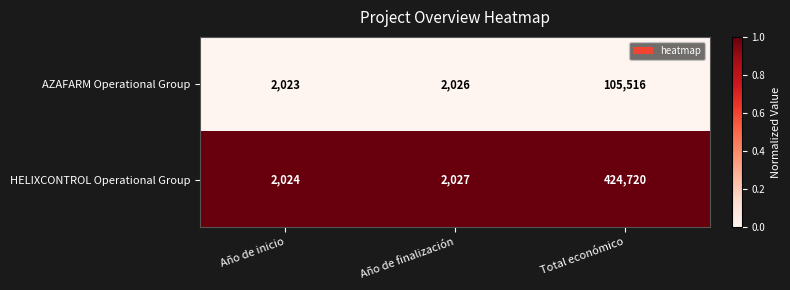

At which category does the chart reach its peak across all series?

Total económico